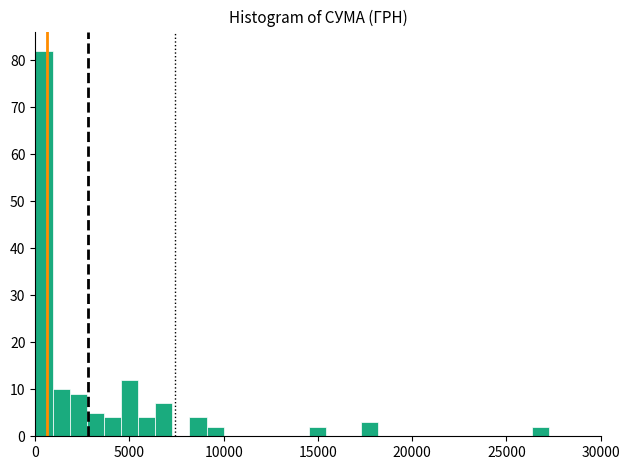

Around what value on the x-axis is the tallest bar? Give the approximate position of its centre, as read against the axis.

500